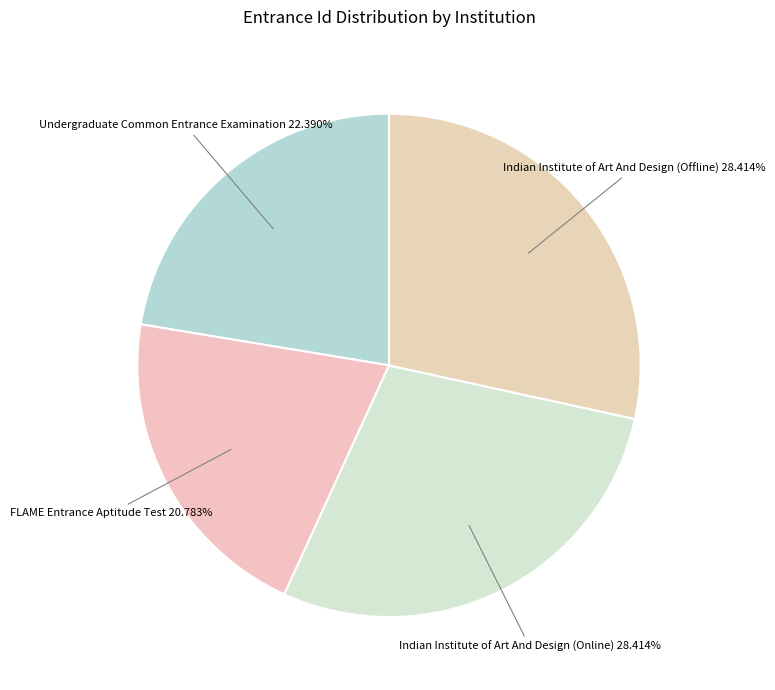

How many segments does this pie chart have?

4